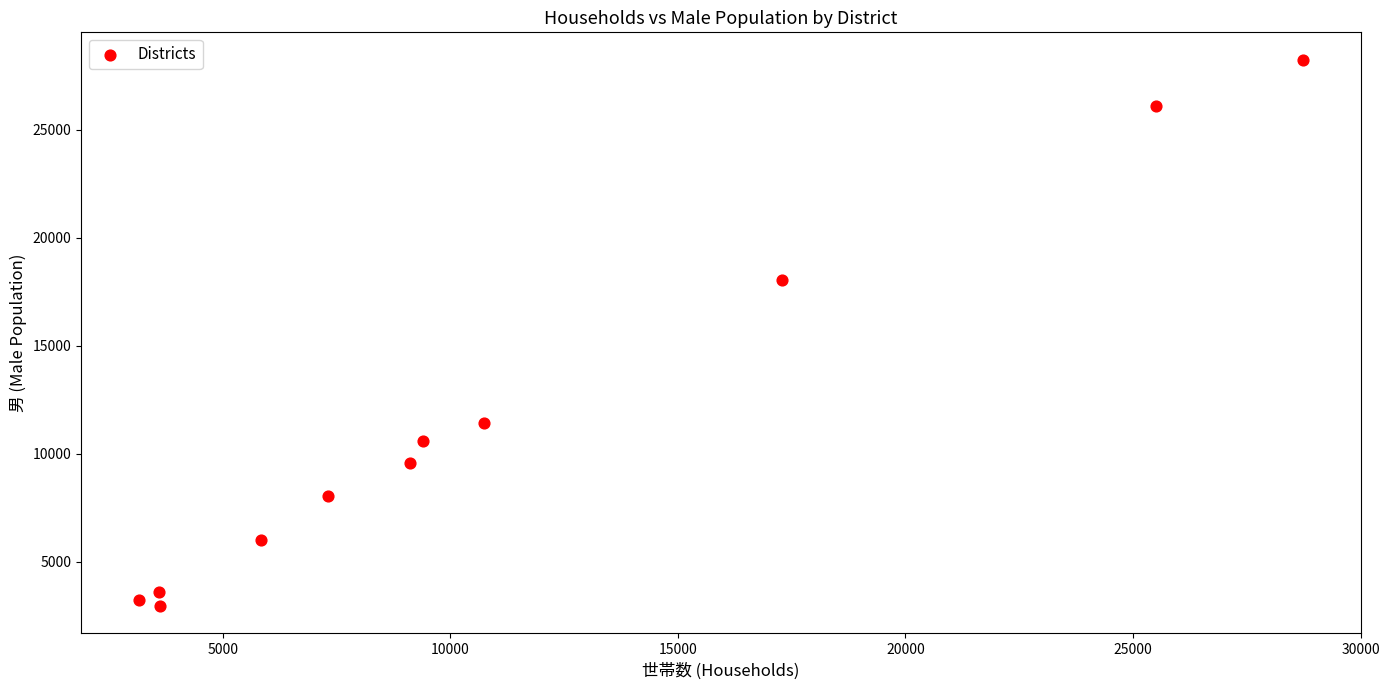

What is the range of X values (max minus min)?

25557